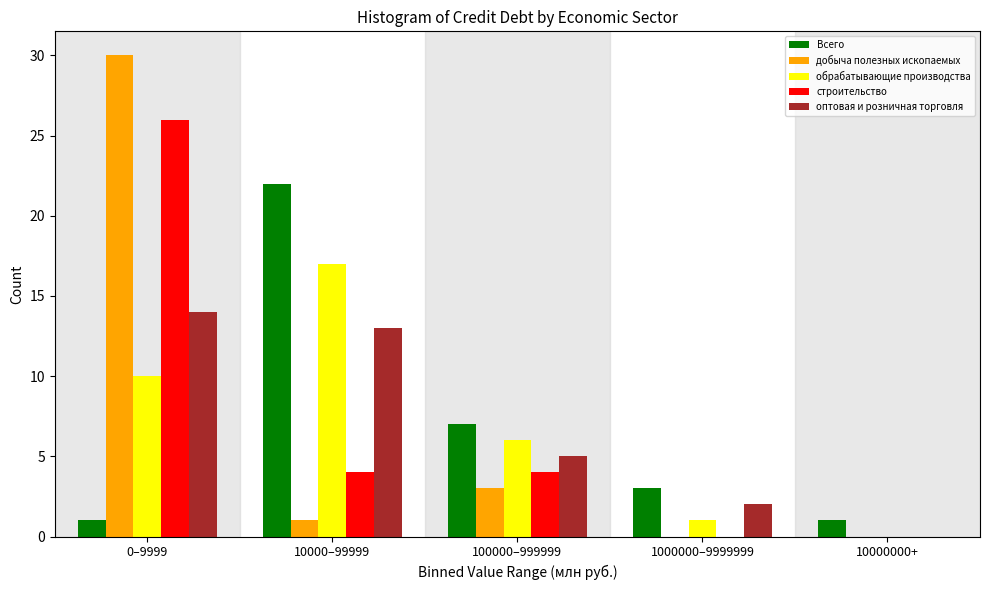

Reading left to right, list all the values displayed in this chart.

Всего: 0–9999=1	10000–99999=22	100000–999999=7	1000000–9999999=3	10000000+=1
добыча полезных ископаемых: 0–9999=30	10000–99999=1	100000–999999=3	1000000–9999999=0	10000000+=0
обрабатывающие производства: 0–9999=10	10000–99999=17	100000–999999=6	1000000–9999999=1	10000000+=0
строительство: 0–9999=26	10000–99999=4	100000–999999=4	1000000–9999999=0	10000000+=0
оптовая и розничная торговля: 0–9999=14	10000–99999=13	100000–999999=5	1000000–9999999=2	10000000+=0